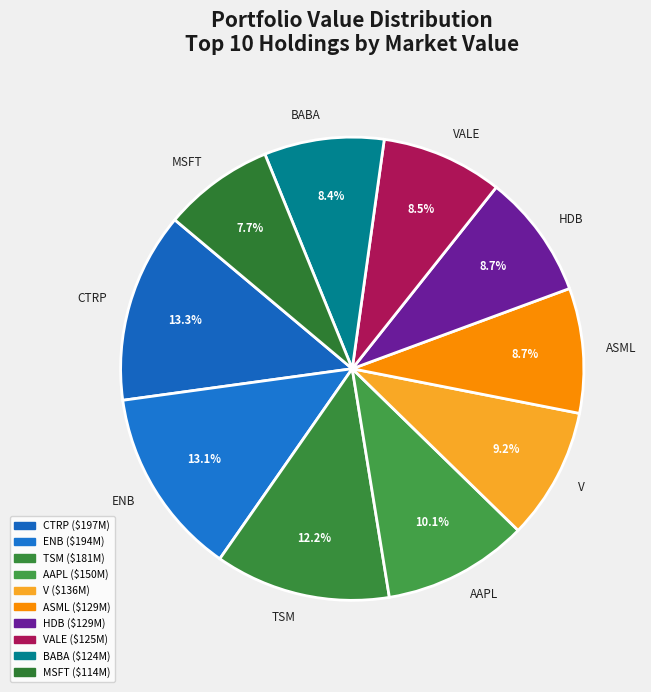

Is it true that BABA is 1% of the pie?

False